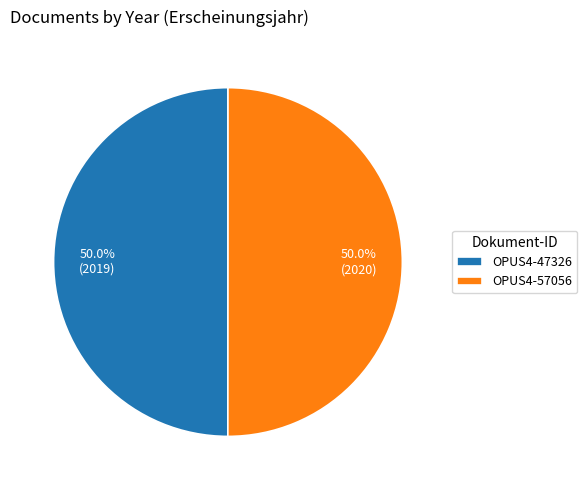

To the nearest percent, what is the combined percentage of OPUS4-47326 and OPUS4-57056?

100%